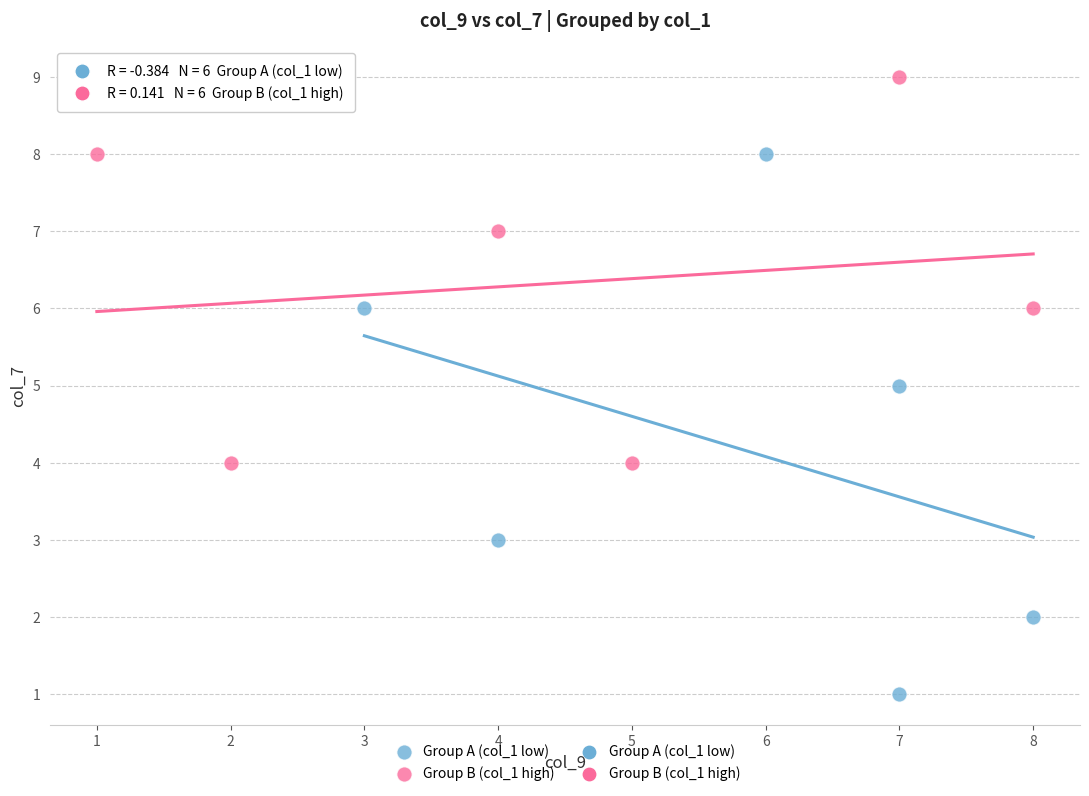

Which series reaches the maximum Y coordinate?

Group B (col_1 high)